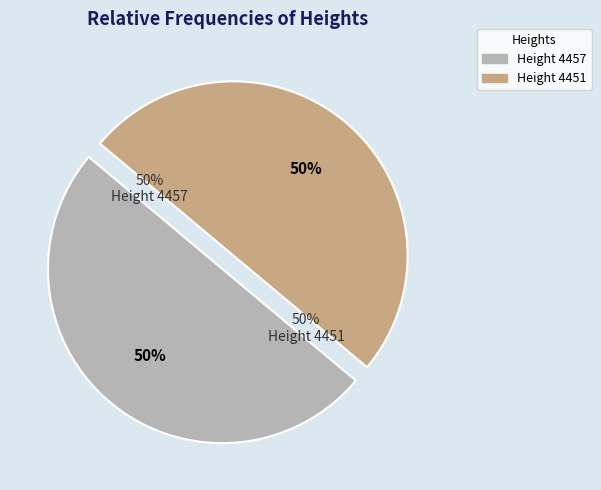

Rank the categories by value from lowest to highest.

4451, 4457